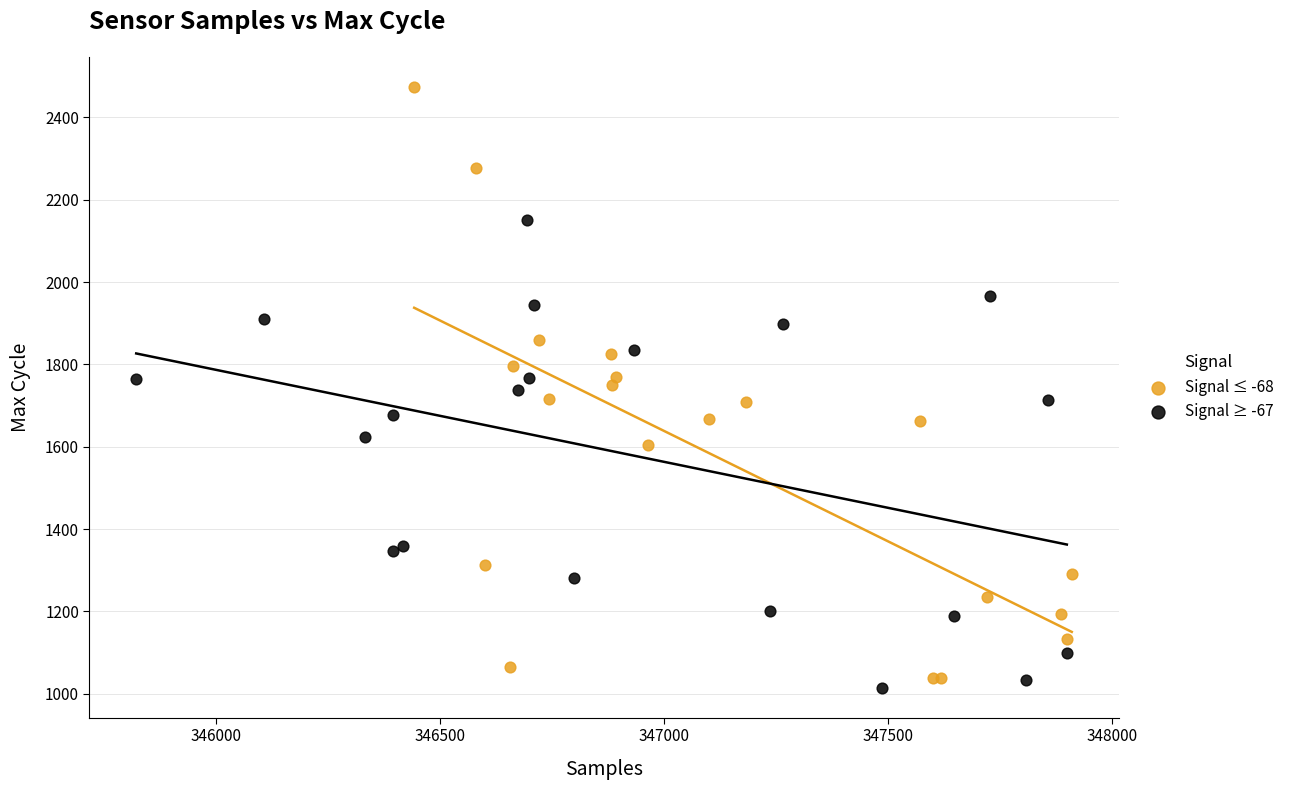

What are all the series names shown in the legend?

Signal ≤ -68, Signal ≥ -67